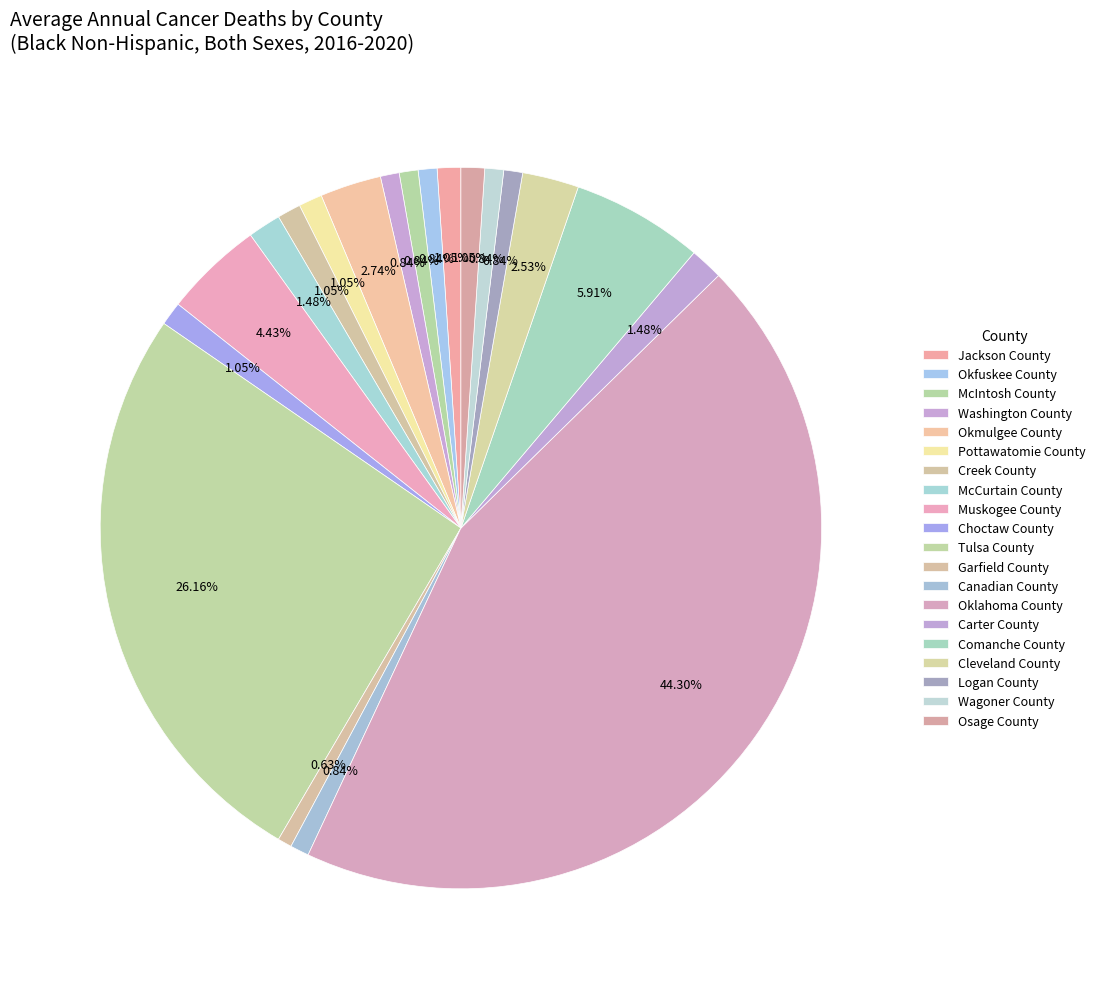

What is the smallest slice in the pie chart?

Garfield County